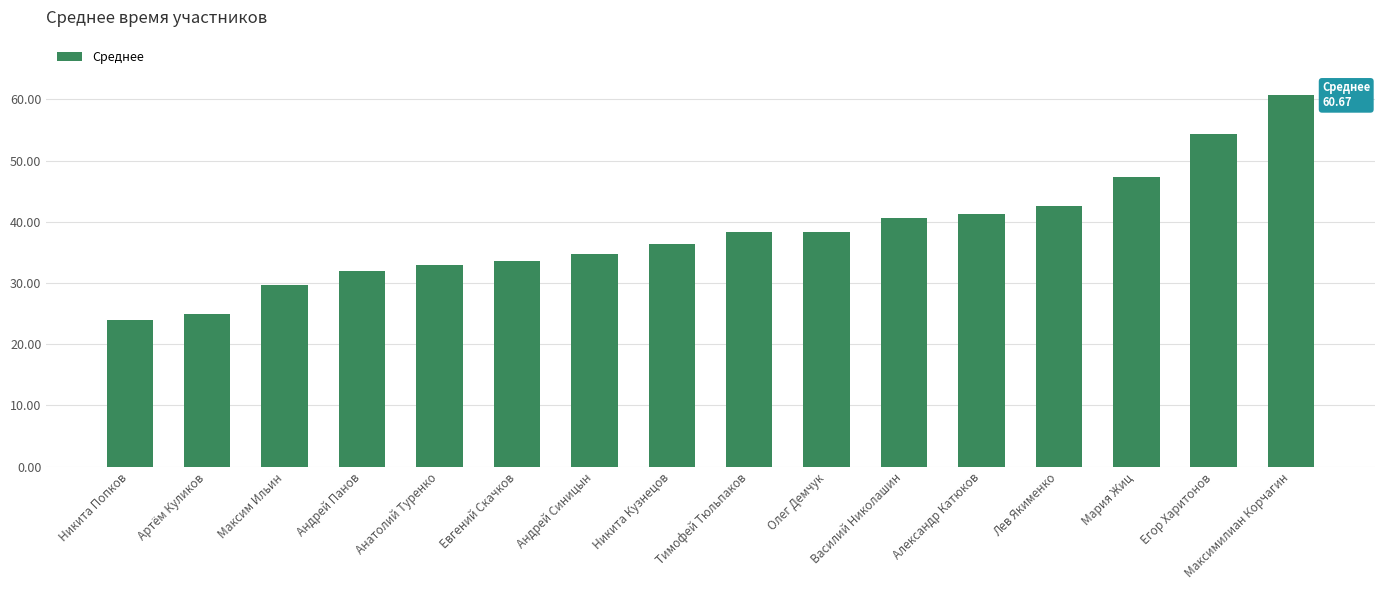

At which category does the chart reach its peak across all series?

Максимилиан Корчагин